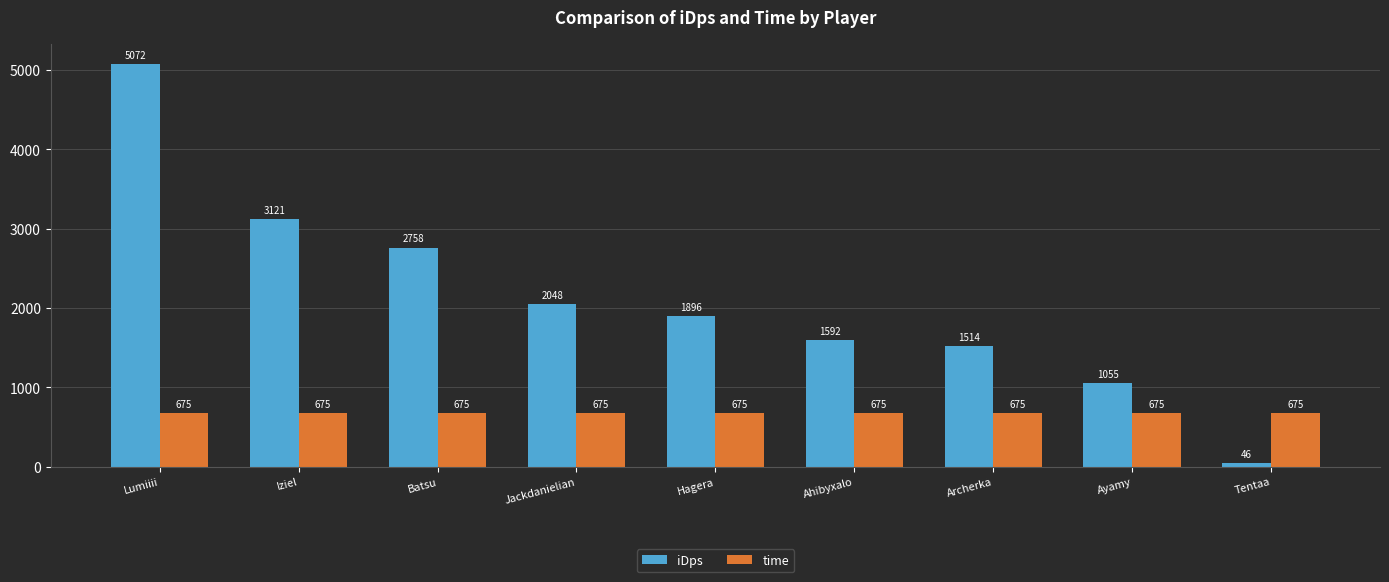

What is the minimum value shown in the chart?

46.3